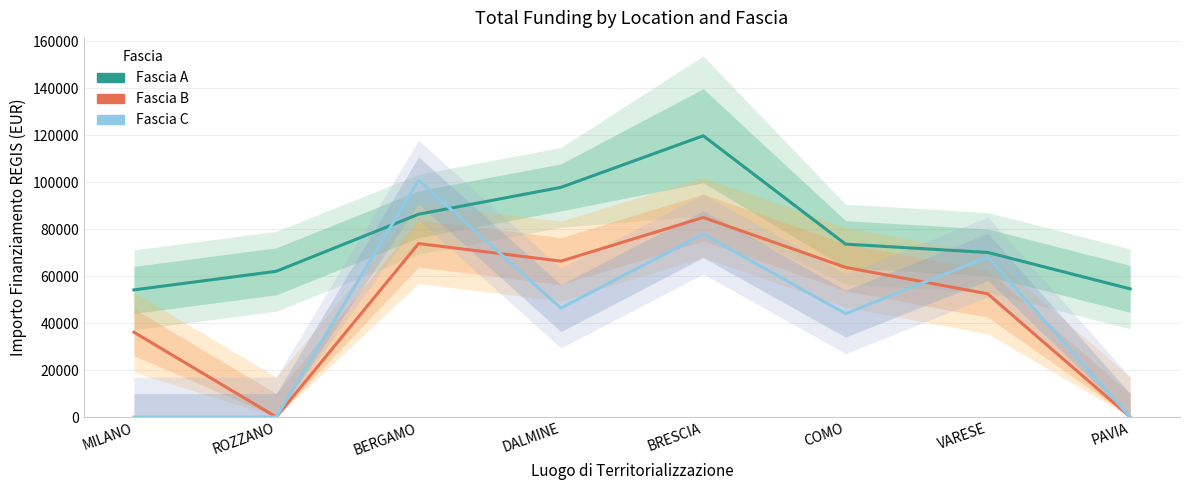

True or false: Fascia B has a value of 36123.8 at MILANO.

True